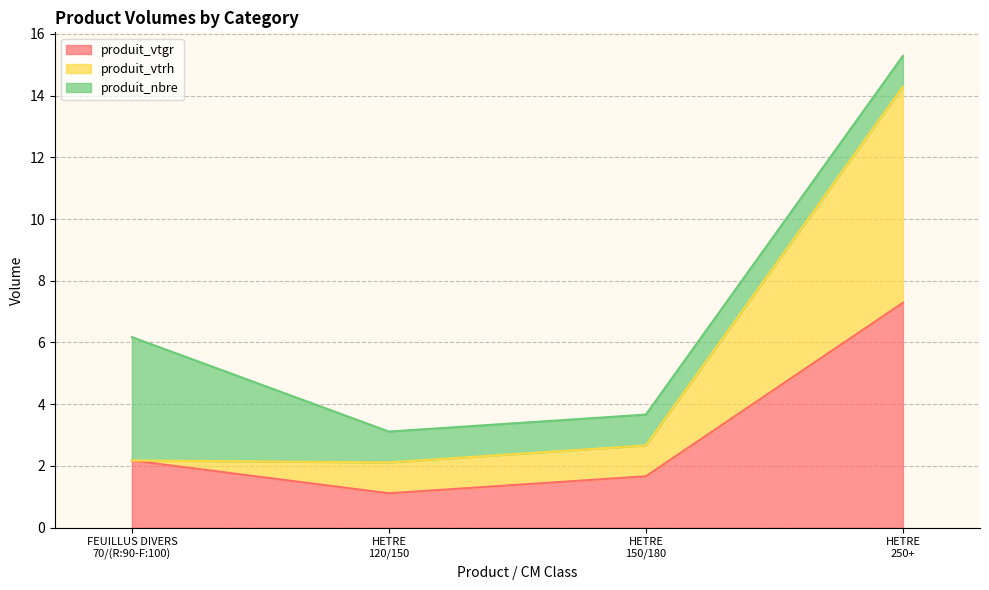

What is the highest value of the produit_vtgr series?

7.3